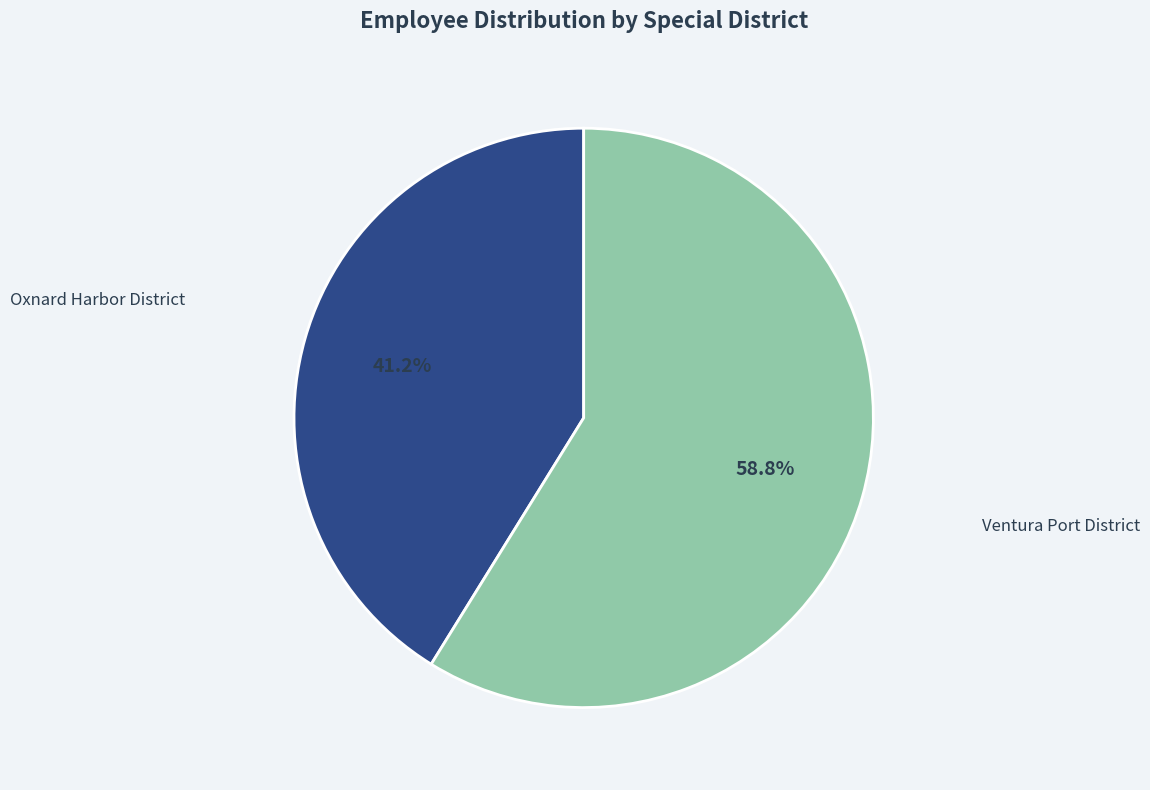

Combined, do Oxnard Harbor District and Ventura Port District account for over 50%?

Yes